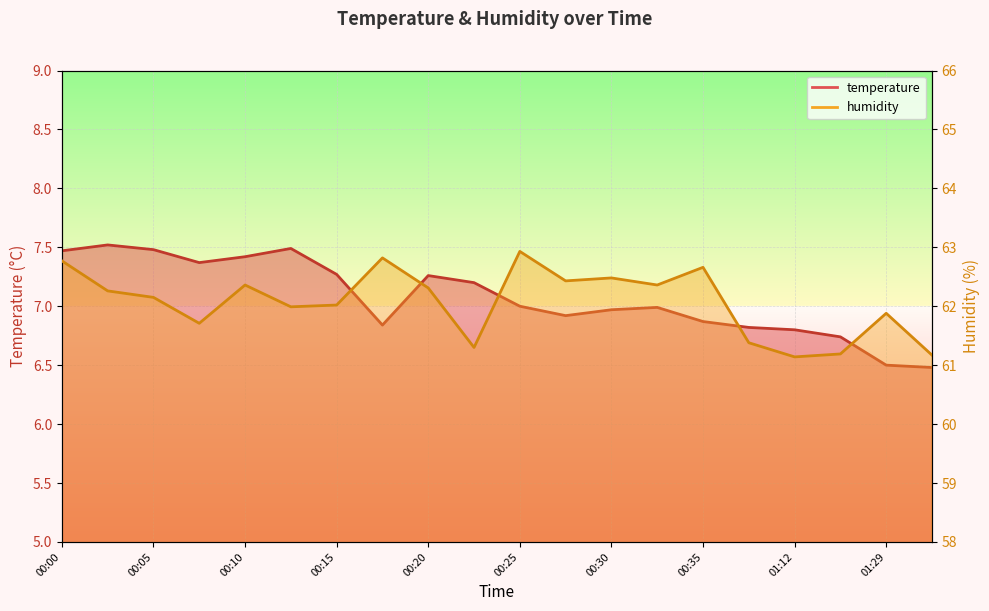

True or false: humidity and temperature cross at least once.

False